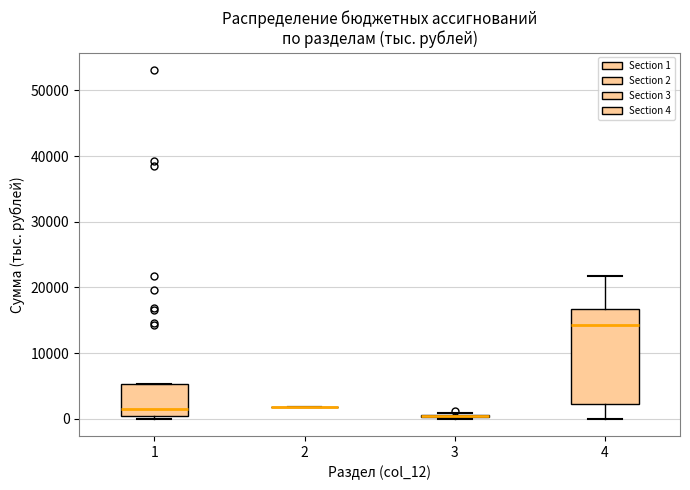

Reading left to right, transcribe this box plot: for each box, give where its median line is, the range the box spans, and where its two whiskers end, as read against the y-axis. The values are not printed on the chart, so give them approximately, as read against the axis.

1: median 1000, box 0 to 5000, whiskers 0 (just below the box's lower edge) to 5000
2: box collapsed to a line at 2000, whiskers 2000 to 2000
3: box collapsed to a line at 0, whiskers 0 to 1000
4: median 14000, box 2000 to 17000, whiskers 0 to 22000